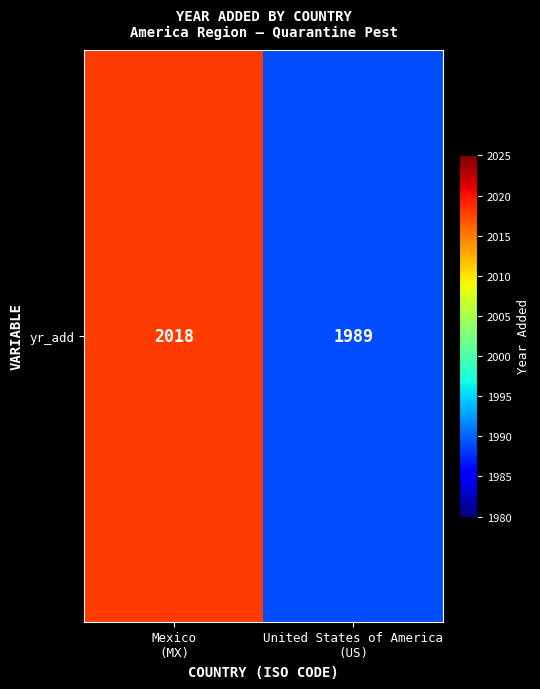

What is the sum of the values at United States of America
(US) and Mexico
(MX)?

4007